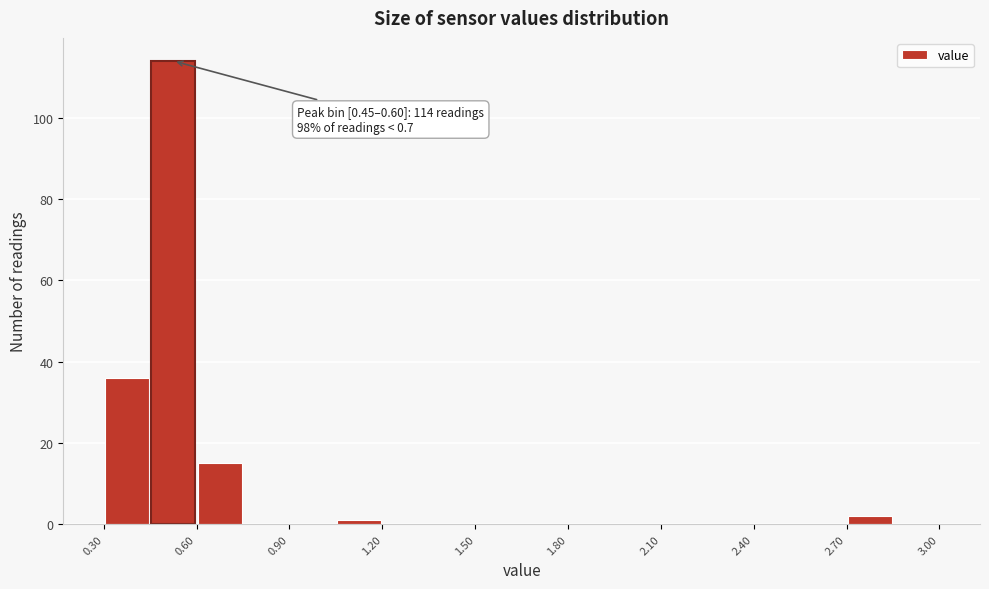

Around what value on the x-axis is the tallest bar? Give the approximate position of its centre, as read against the axis.

0.55